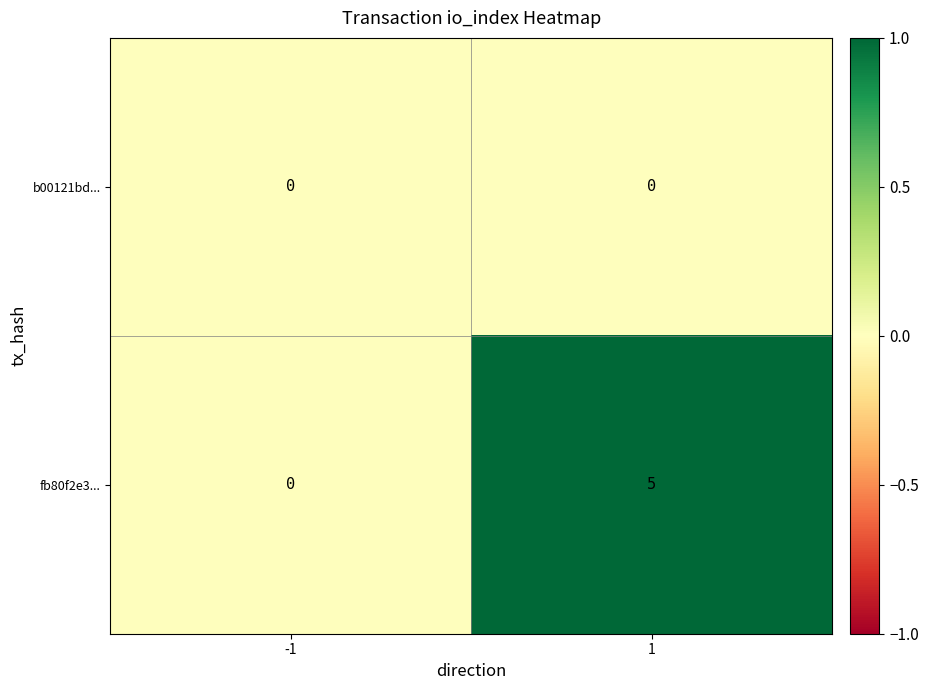

Which series changed the most between -1 and 1?

fb80f2e3...